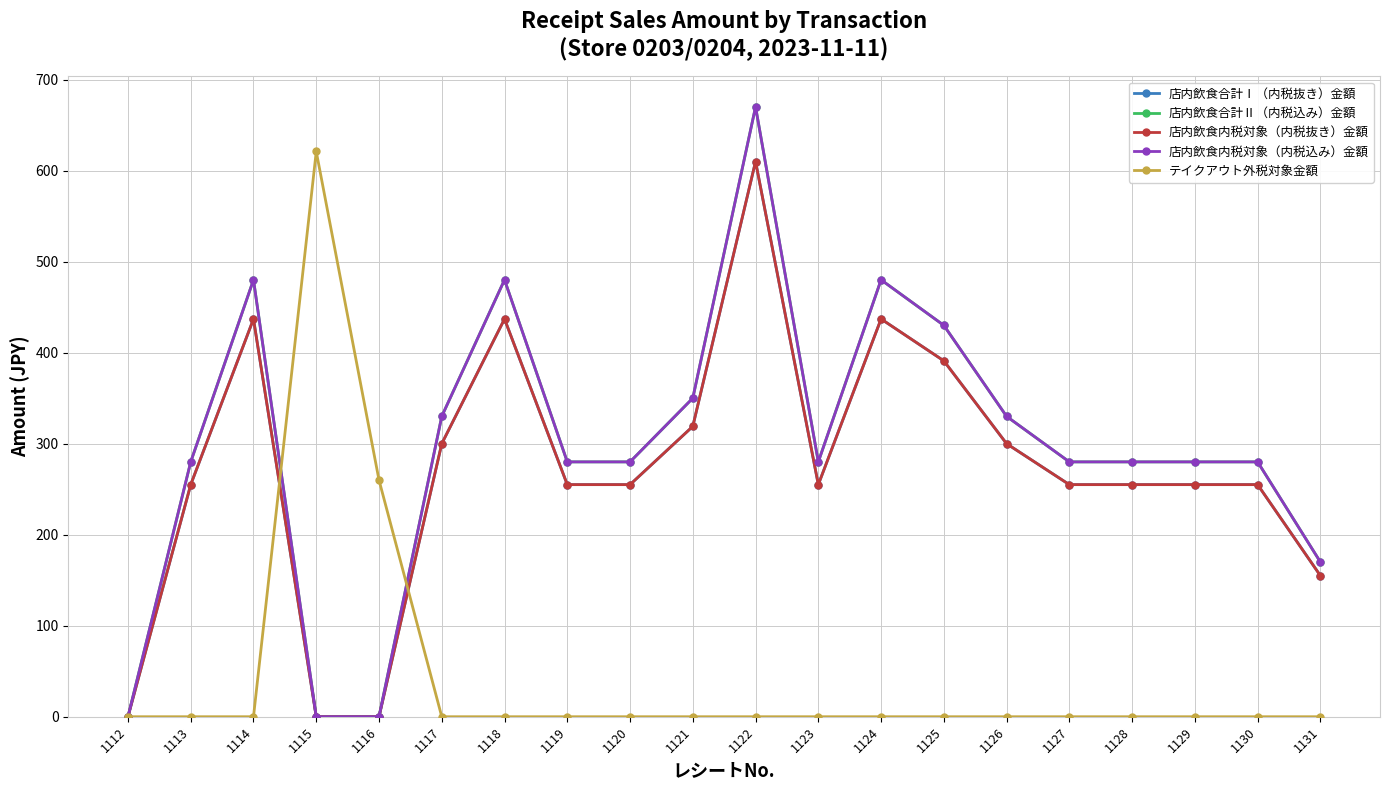

At how many categories does at least one series exceed 165?

19